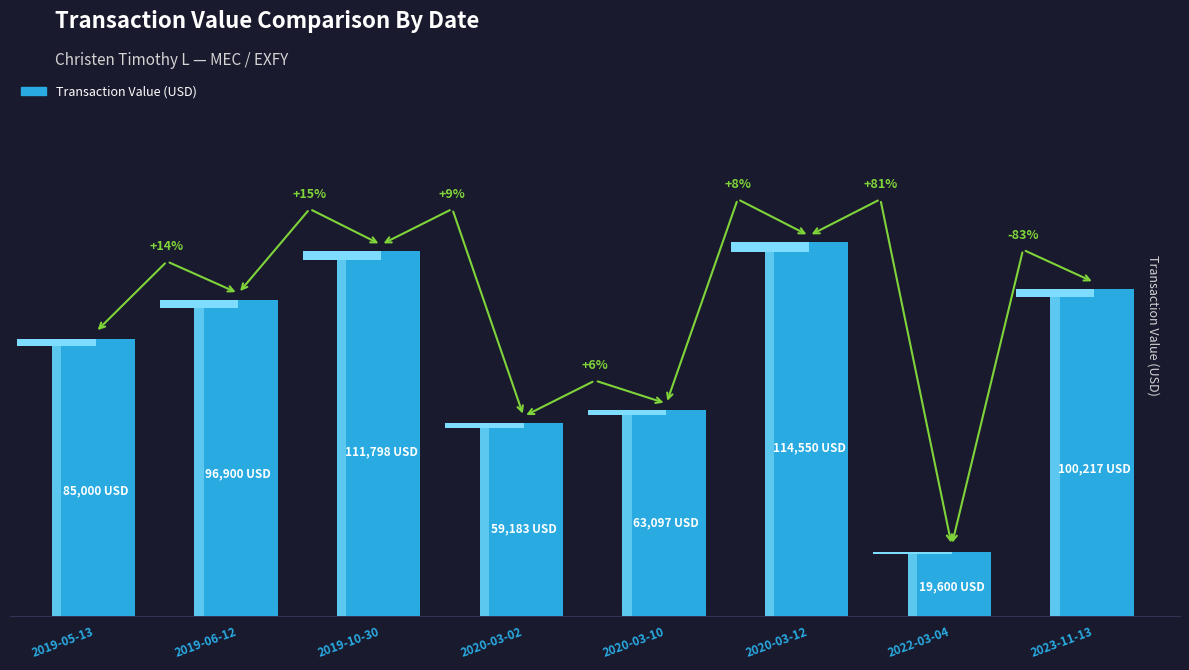

Reading left to right, what are all the values shown in this chart?

2019-05-13=85000	2019-06-12=96900	2019-10-30=111798	2020-03-02=59183	2020-03-10=63097	2020-03-12=114550	2022-03-04=19600	2023-11-13=100217